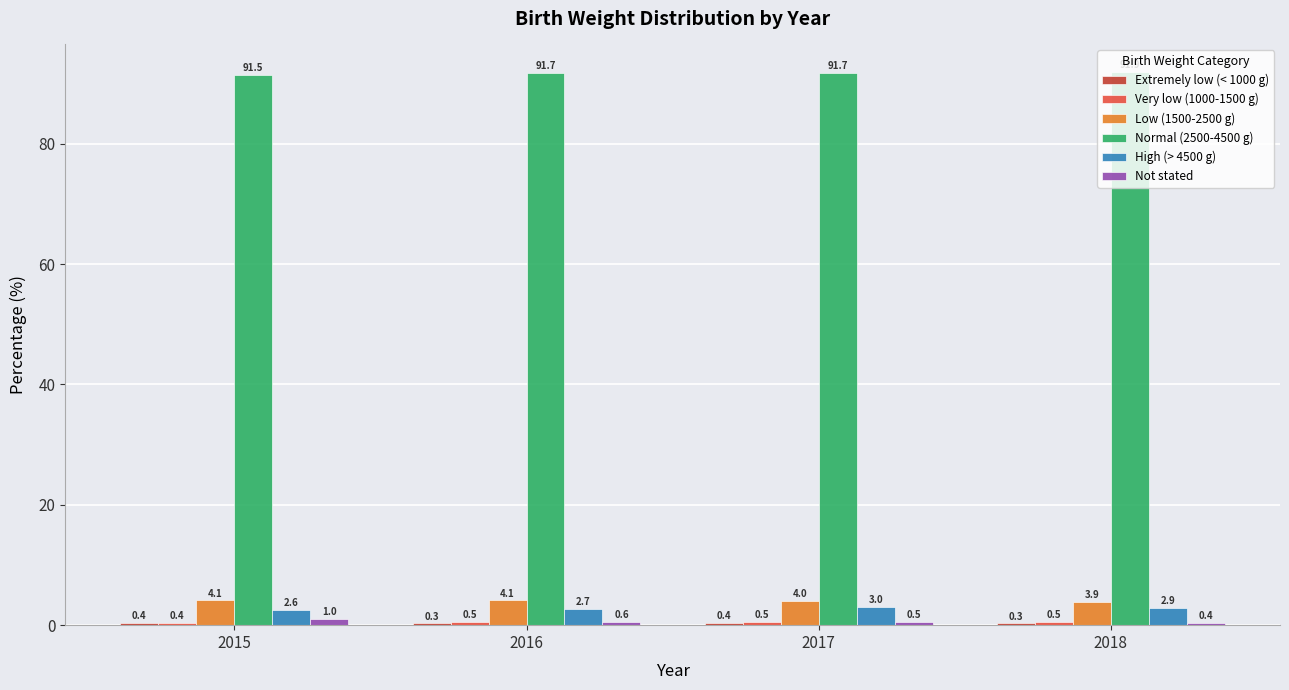

Which series has the widest spread of values?

Not stated